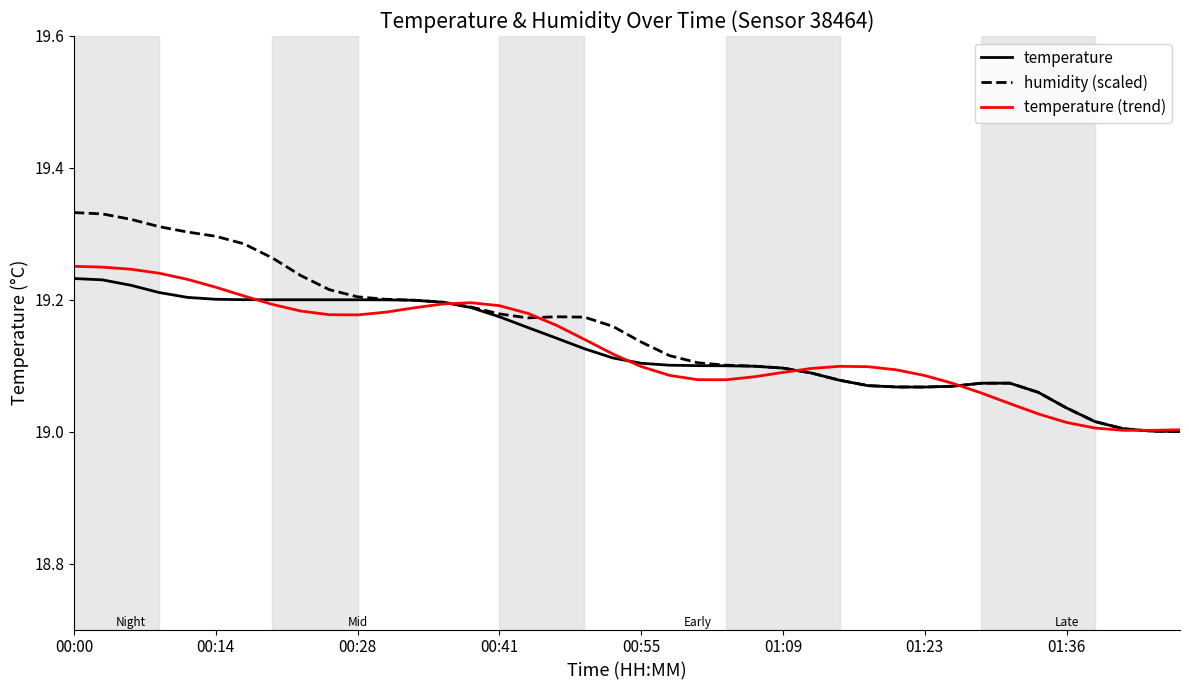

Which series has the widest spread of values?

humidity (scaled)